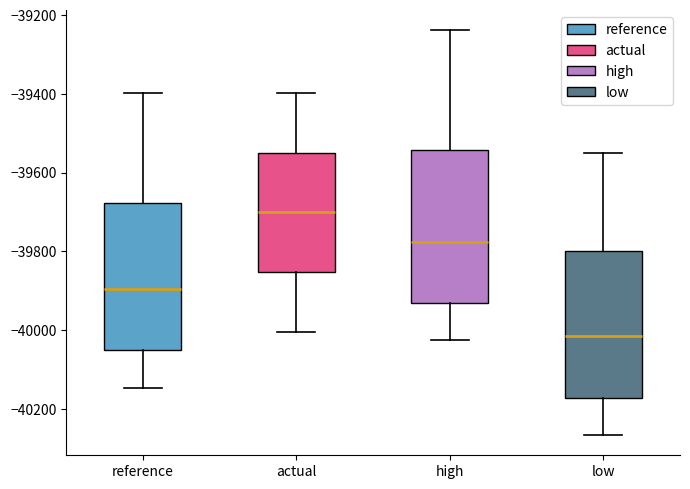

Where does the upper whisker of the box for low end on the y-axis? The values are not printed on the chart, so give them approximately, as read against the axis.

-39540